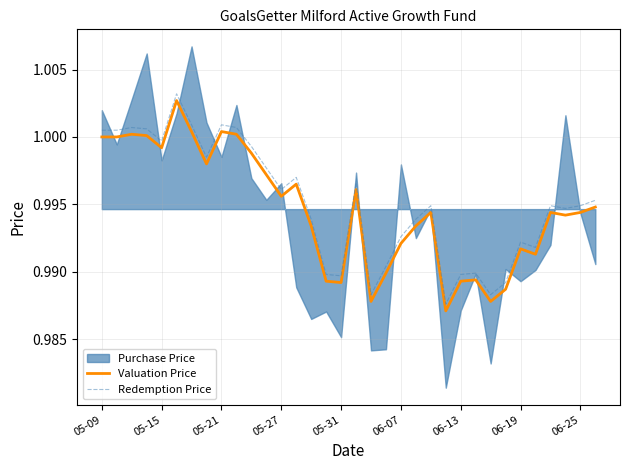

True or false: Redemption Price and Valuation Price intersect in this chart.

False